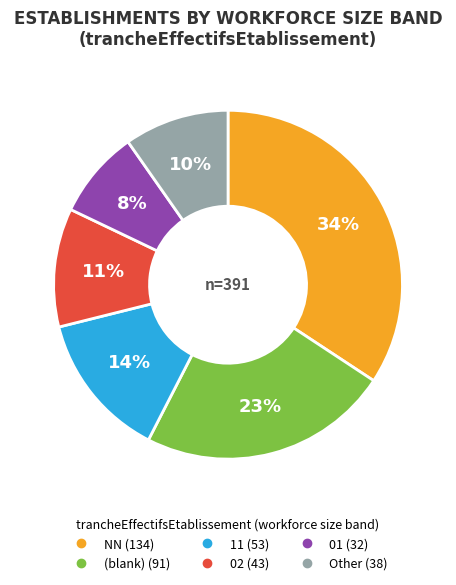

To the nearest percent, what is the average slice percentage?

17%